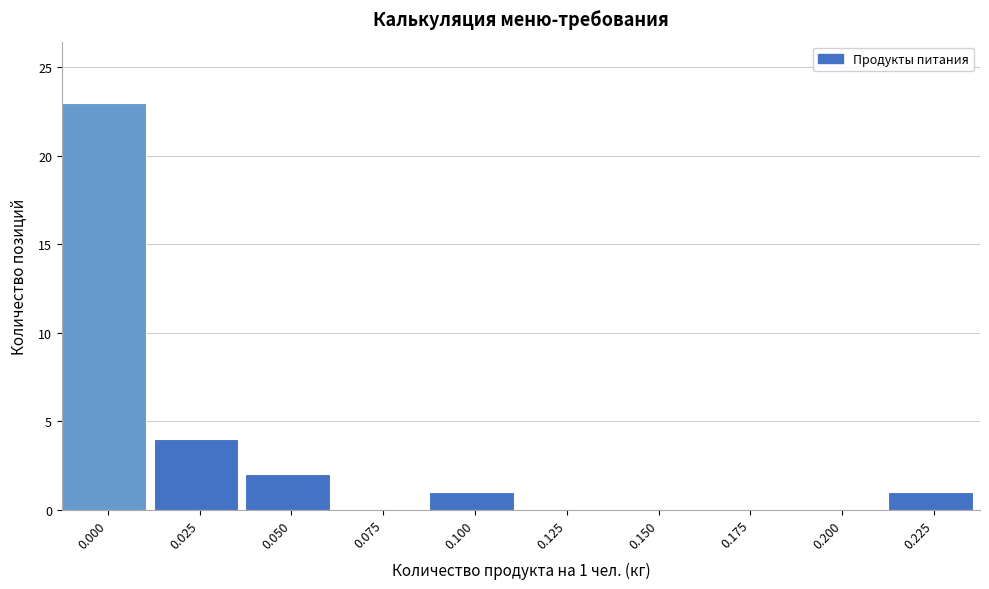

Reading left to right, extract all data points from this chart.

0.000=23	0.025=4	0.050=2	0.075=0	0.100=1	0.125=0	0.150=0	0.175=0	0.200=0	0.225=1